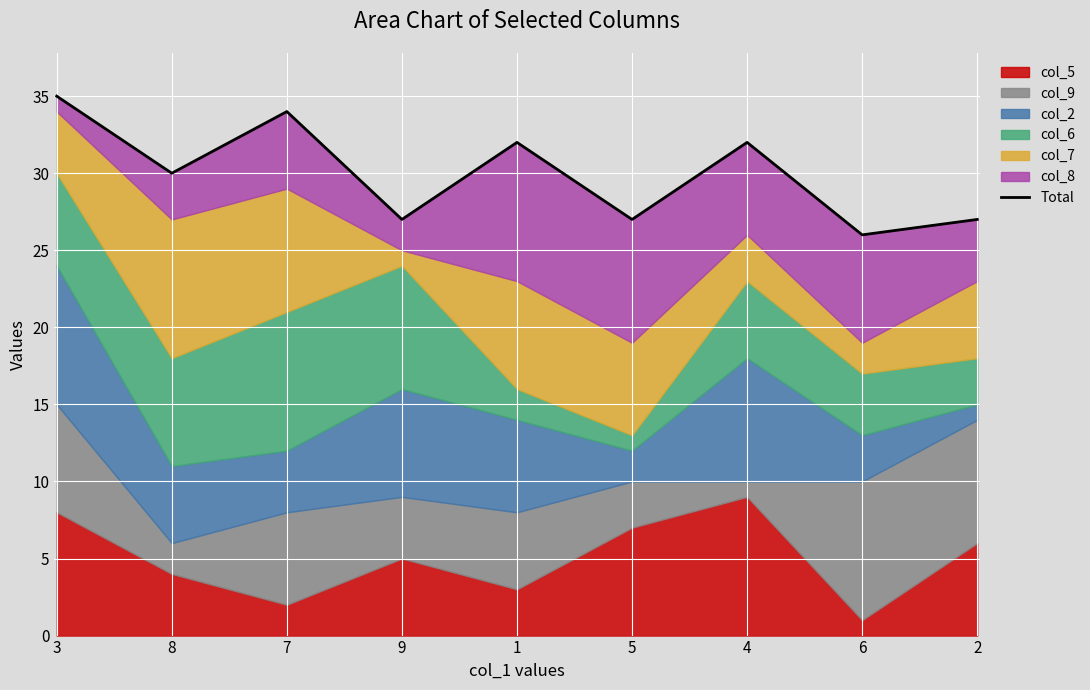

Which category has the lowest value across all series?

6